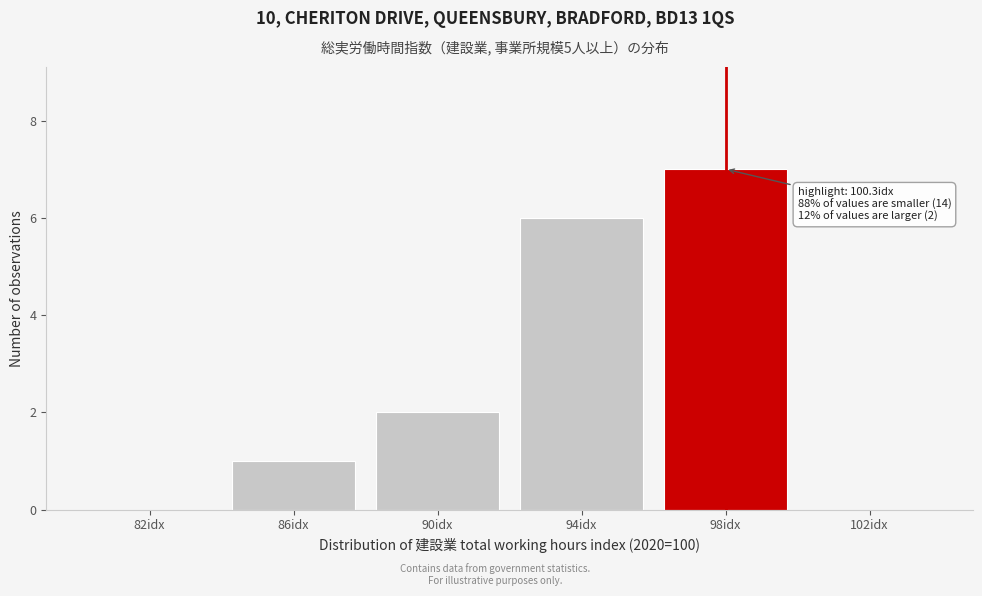

Reading right to left, list all the values displayed in this chart.

102idx=0	98idx=7	94idx=6	90idx=2	86idx=1	82idx=0